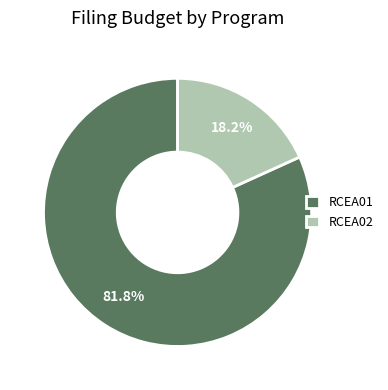

How many slices are in this pie chart?

2